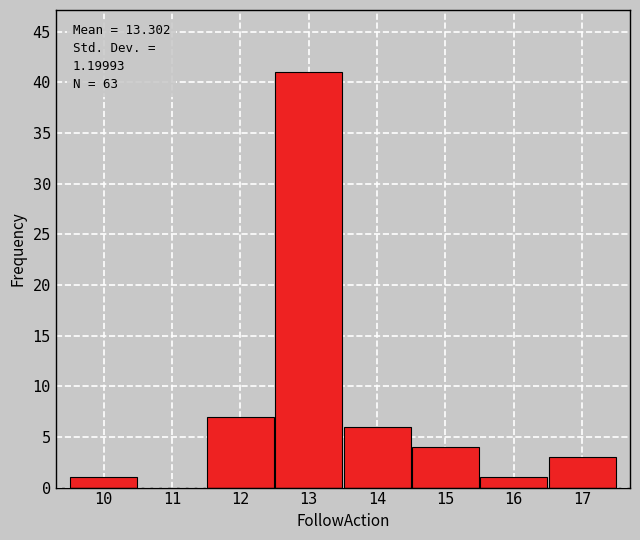

Which range on the x-axis has the tallest bar?

12.5 to 13.5